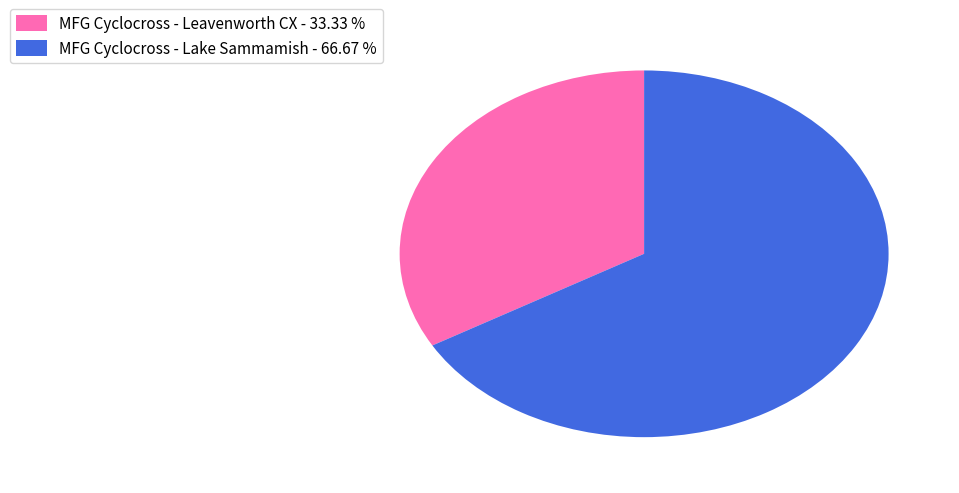

Is it true that MFG Cyclocross - Lake Sammamish is 57% of the pie?

False